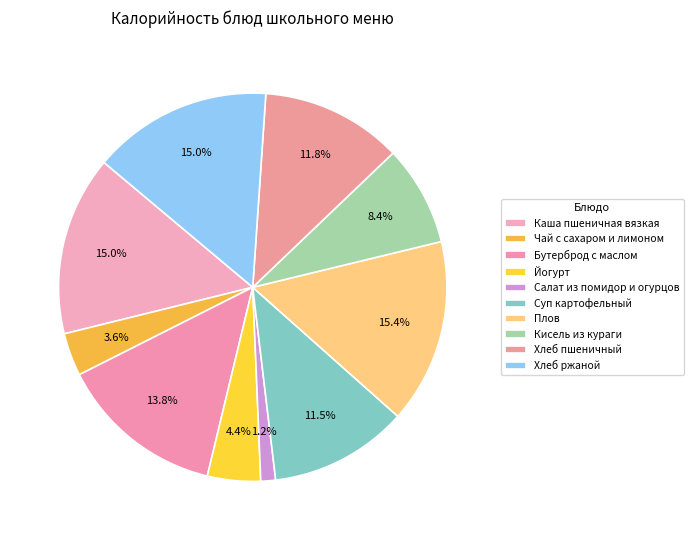

True or false: Салат из помидор и огурцов accounts for 1% of the total.

True